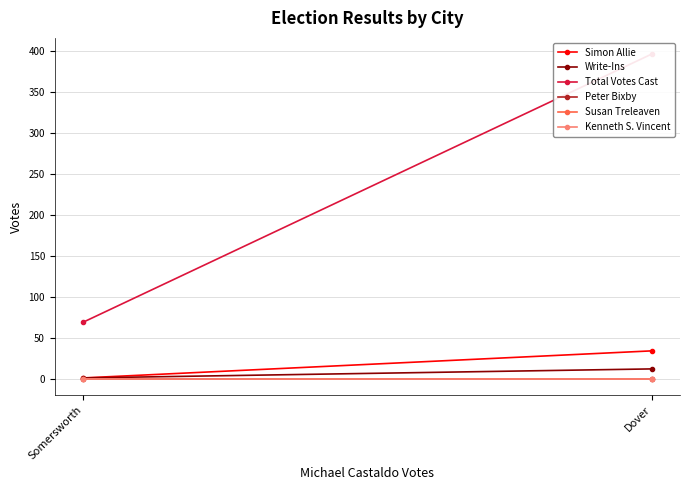

Rank the series by their maximum value, from lowest to highest.

Peter Bixby, Susan Treleaven, Kenneth S. Vincent, Write-Ins, Simon Allie, Total Votes Cast